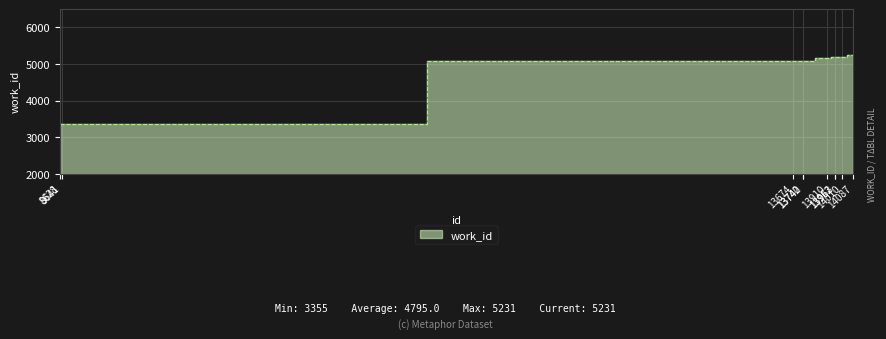

How many lines are shown in the chart?

1